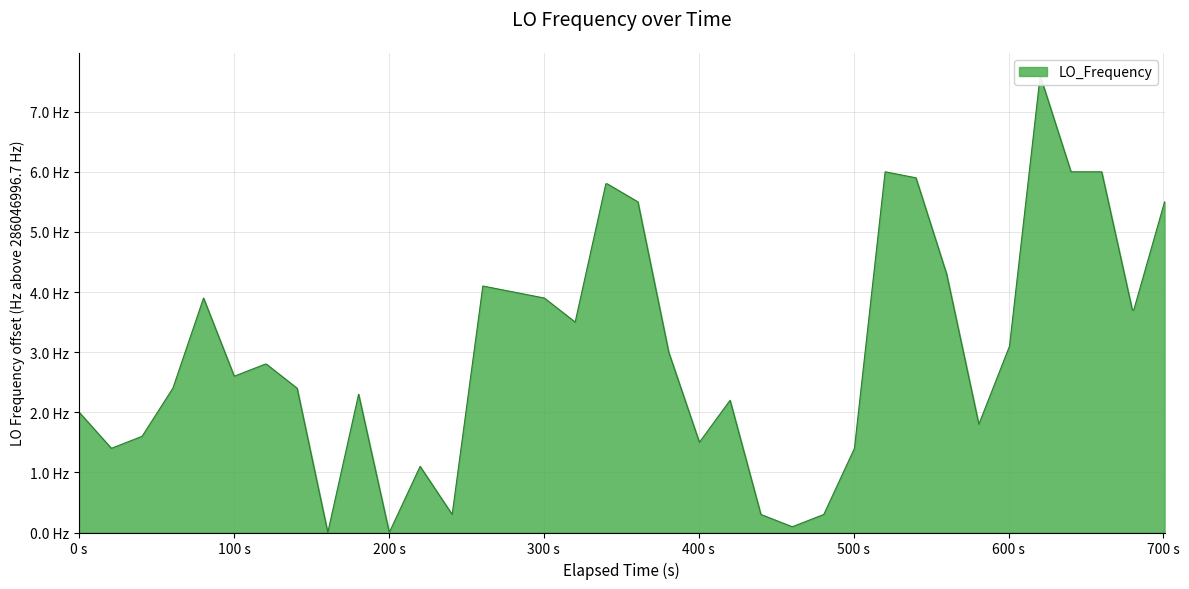

Is it true that the value at 13 is 0.5?

False